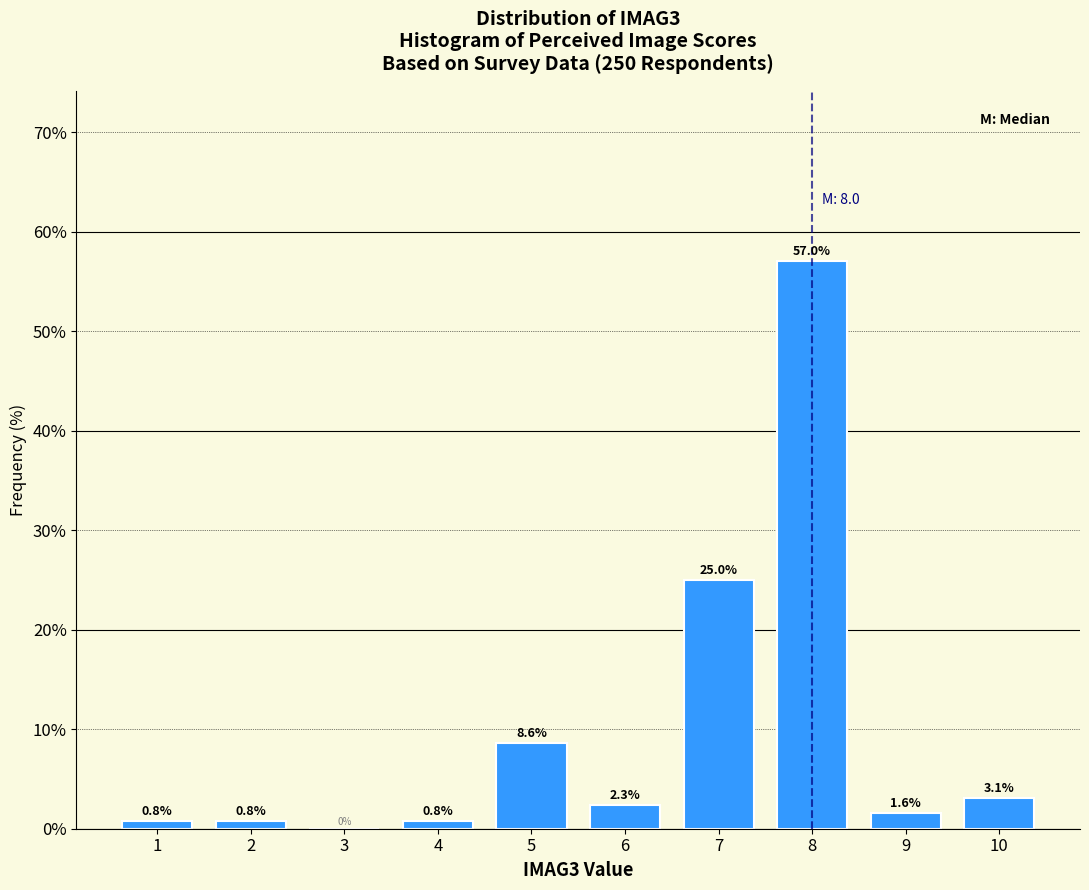

Reading right to left, extract all data points from this chart.

10=3.1	9=1.6	8=57.0	7=25.0	6=2.3	5=8.6	4=0.8	3=0.0	2=0.8	1=0.8